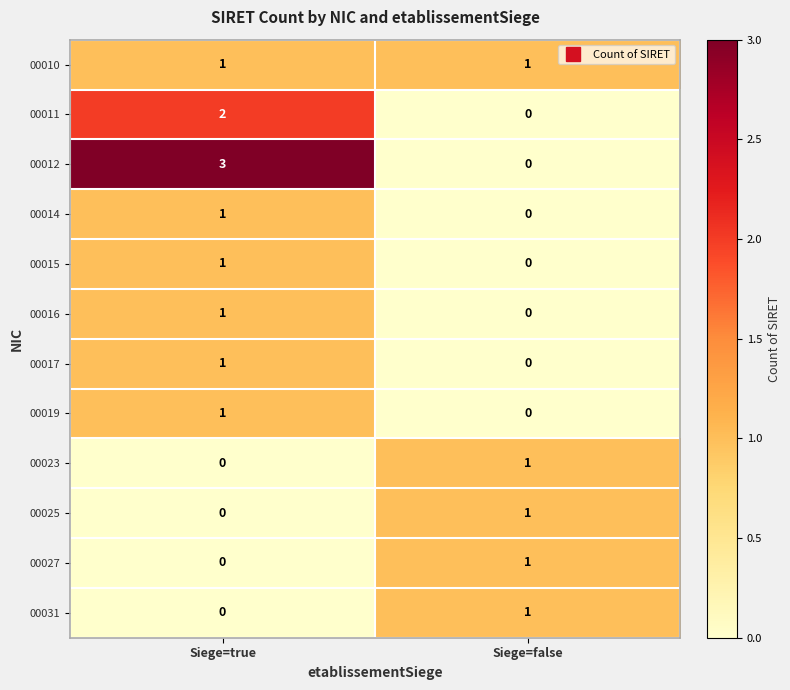

Reading left to right, list all the values displayed in this chart.

00010: 1	1
00011: 2	0
00012: 3	0
00014: 1	0
00015: 1	0
00016: 1	0
00017: 1	0
00019: 1	0
00023: 0	1
00025: 0	1
00027: 0	1
00031: 0	1